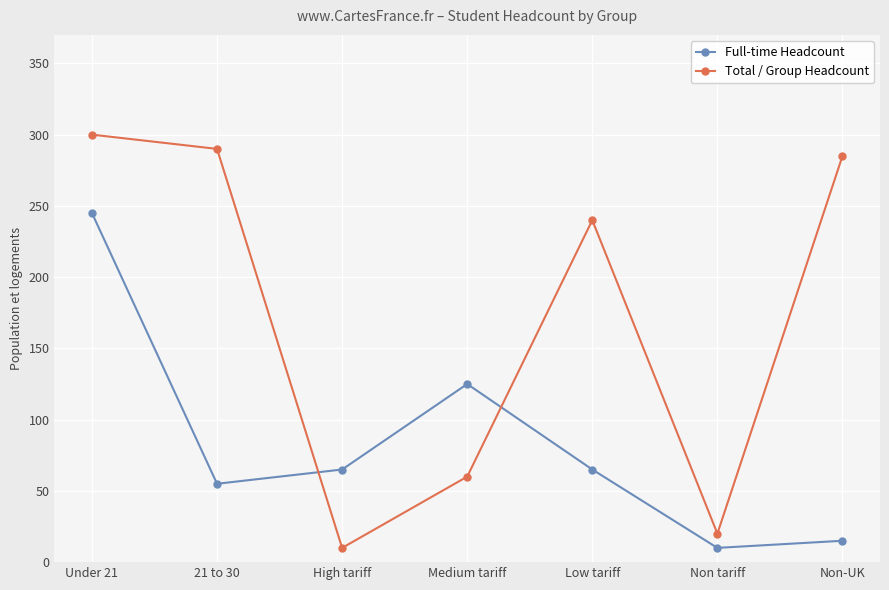

Is this an area chart (filled region under the line)?

No